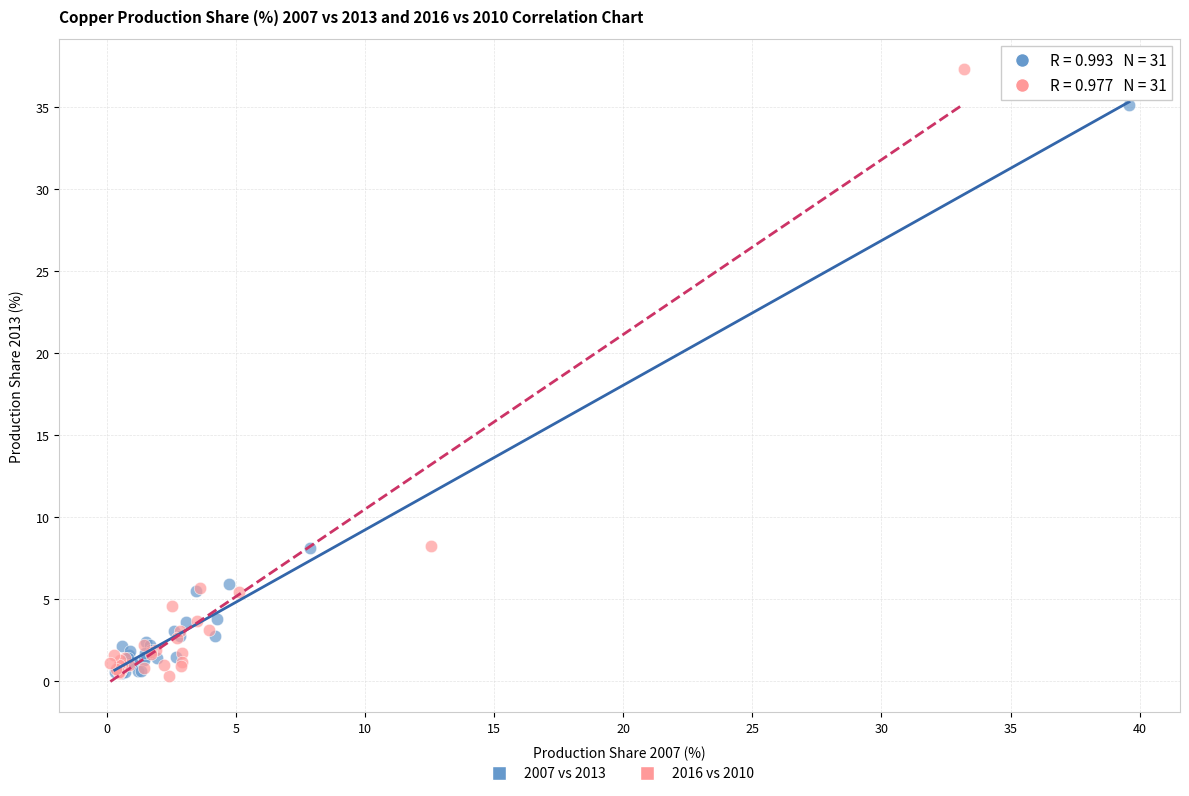

What are all the series names shown in the legend?

2007 vs 2013, 2016 vs 2010